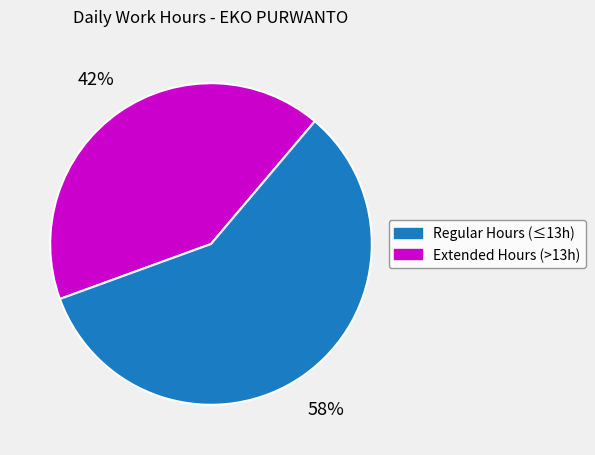

Does any single category account for the majority?

Yes